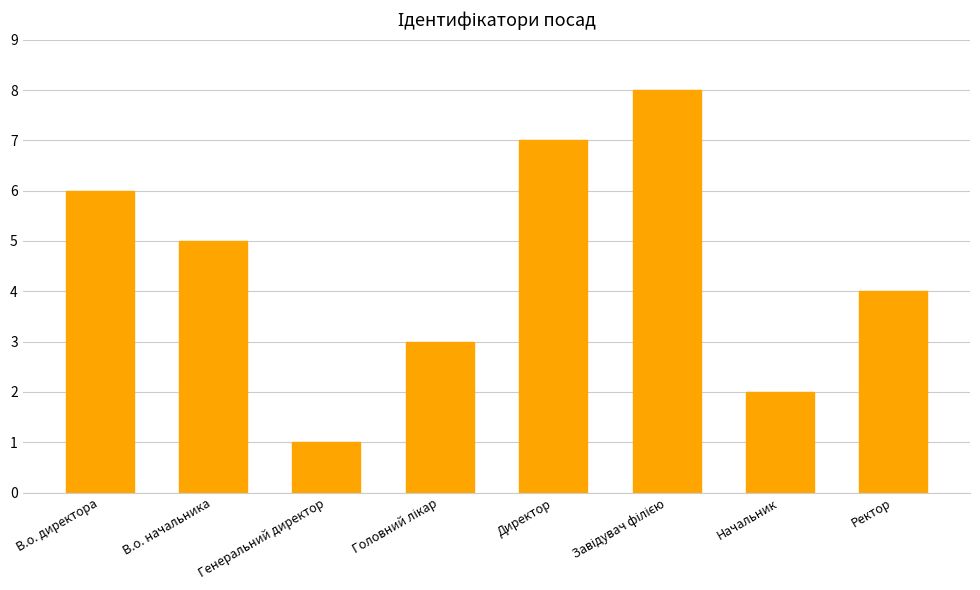

Where is the data nearest to the value 4?

Ректор